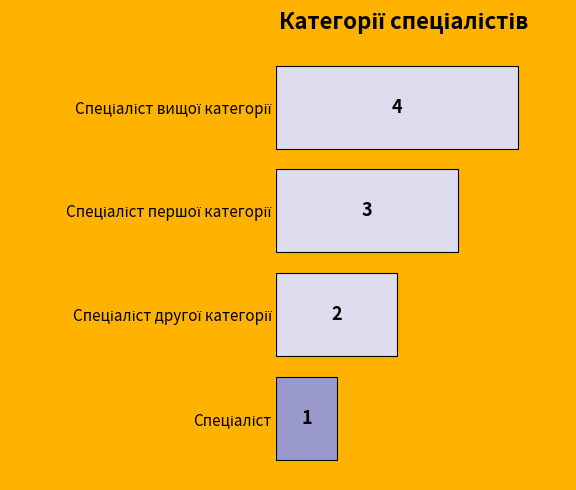

What is the greatest value displayed?

4